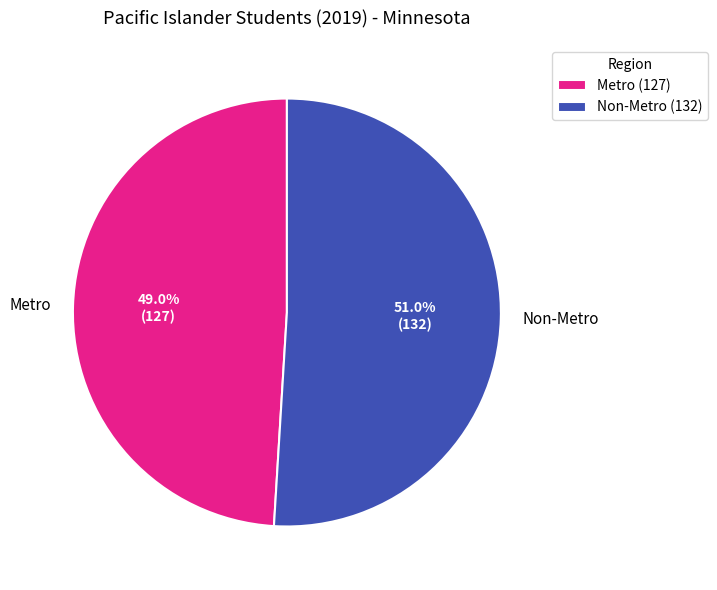

What is the ratio of the value at Non-Metro to the value at Metro?

1.0